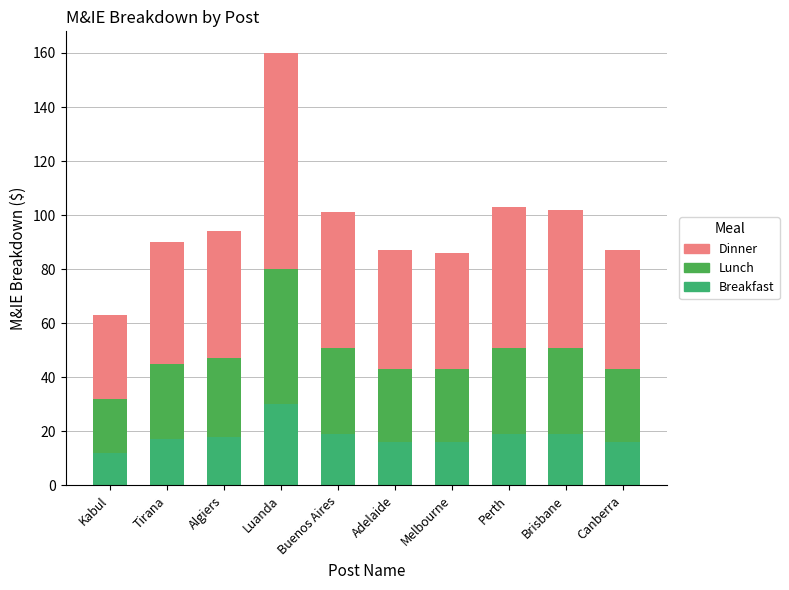

Count the number of data series in this chart.

3